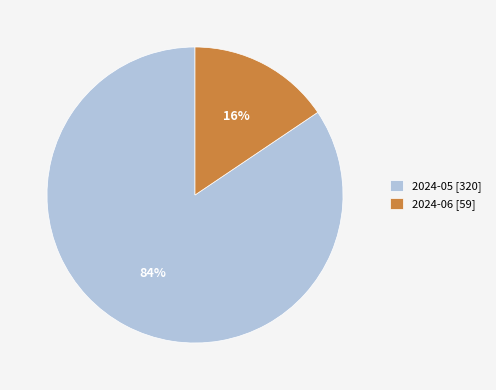

Combined, do 2024-06 [59] and 2024-05 [320] account for over 50%?

Yes